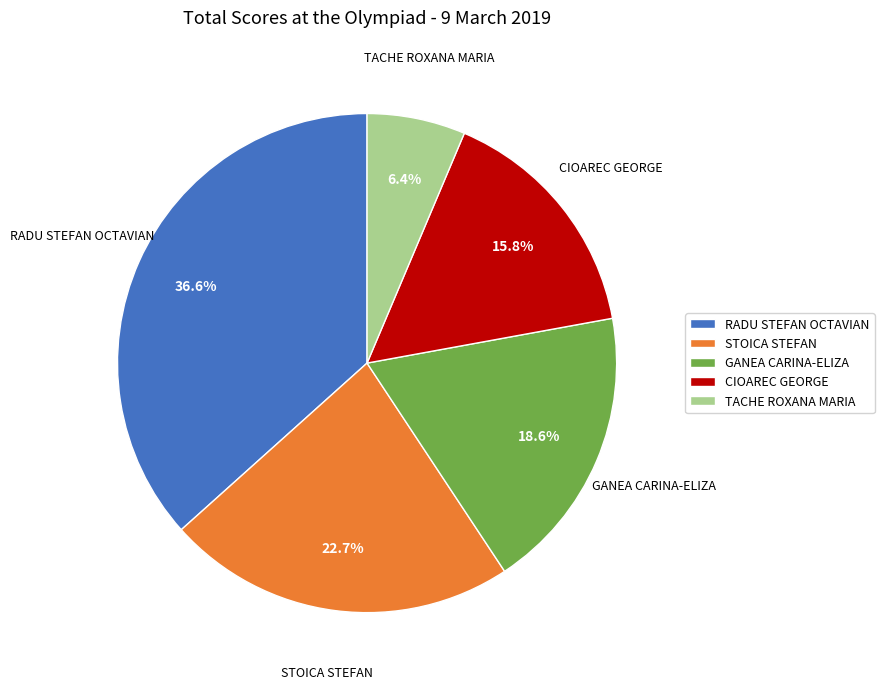

Is there a majority slice in this chart?

No